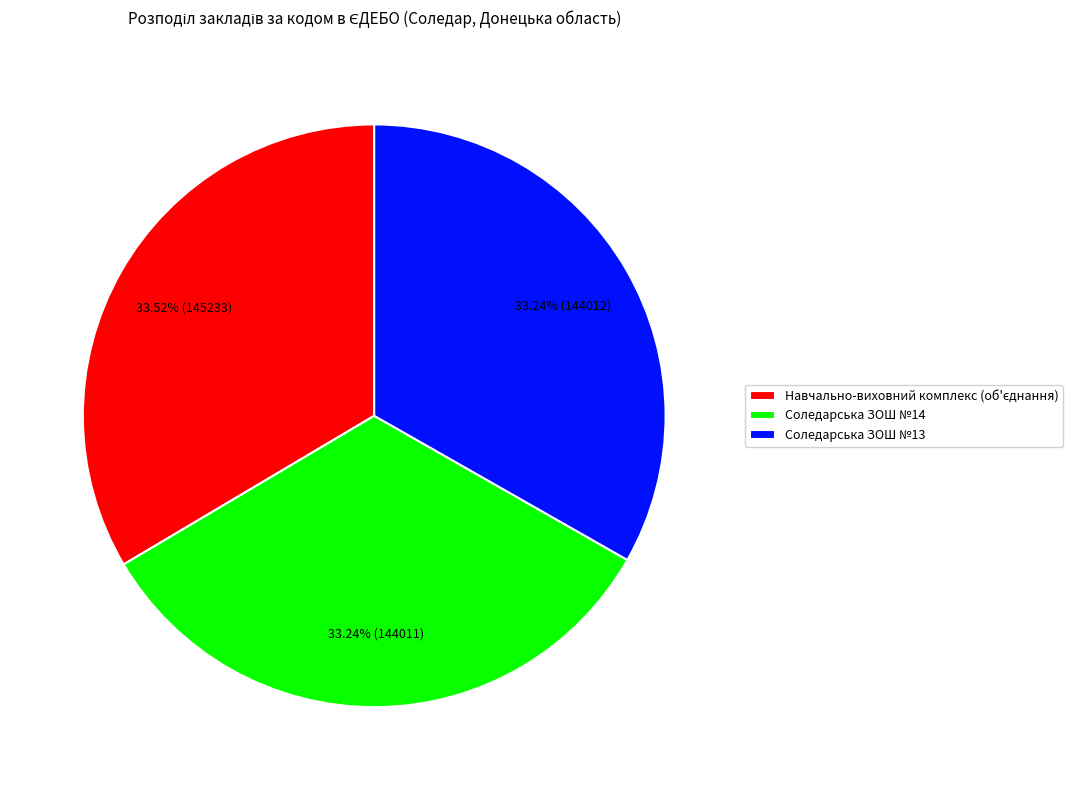

To the nearest percent, what percentage of the pie is Соледарська ЗОШ №14?

33%